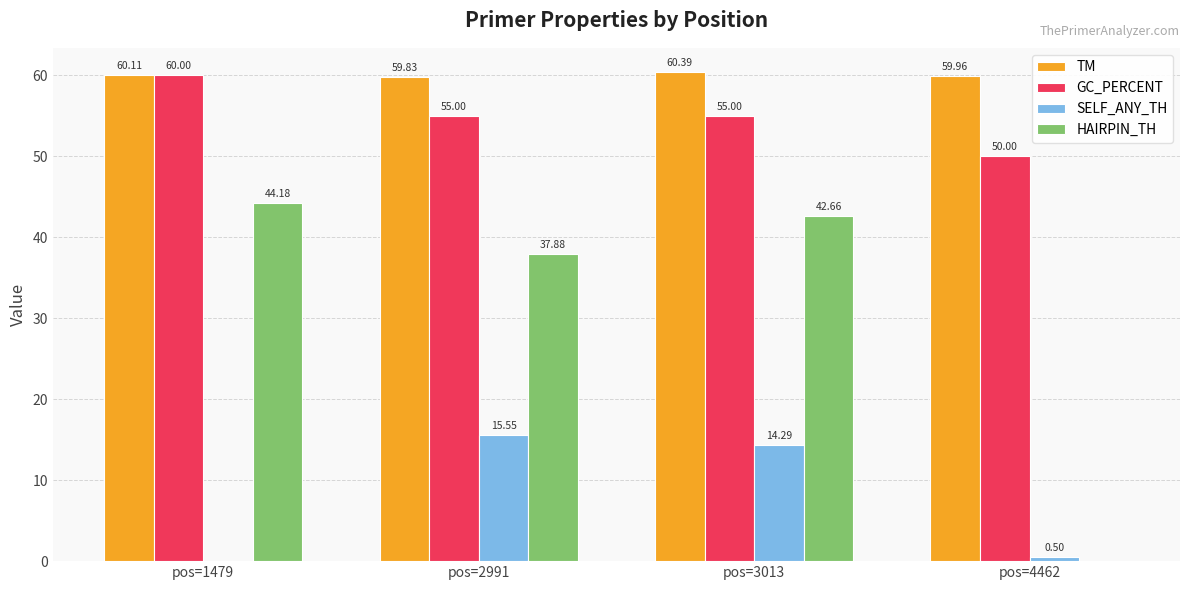

How many groups of bars are there?

4